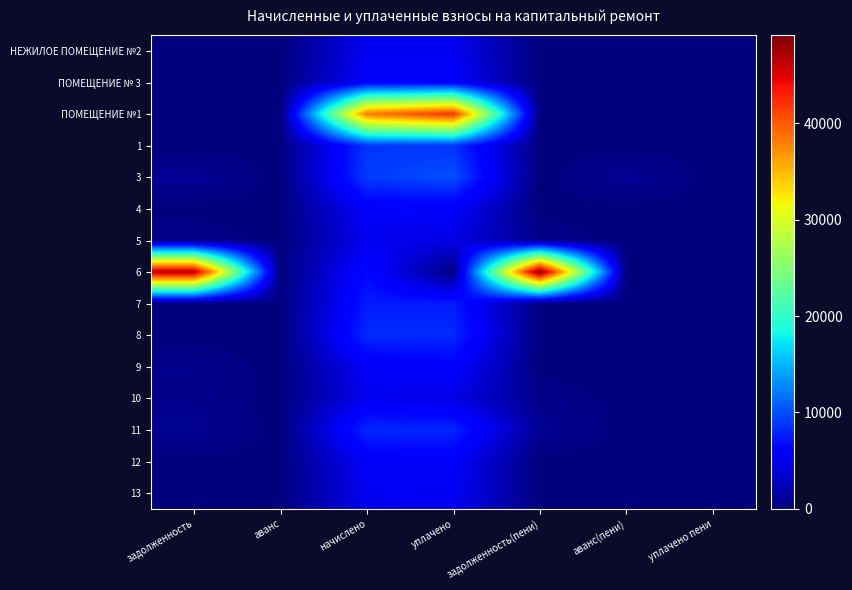

Reading left to right, transcribe all the data shown in this chart.

НЕЖИЛОЕ ПОМЕЩЕНИЕ №2: задолженность=0.0	аванс=0.0	начислено=4930.6	уплачено=4930.6	задолженность(пени)=0.0	аванс(пени)=0.0	уплачено пени=0.0
ПОМЕЩЕНИЕ № 3: задолженность=0.0	аванс=0.0	начислено=5633.3	уплачено=5633.3	задолженность(пени)=0.0	аванс(пени)=0.0	уплачено пени=0.0
ПОМЕЩЕНИЕ №1: задолженность=0.0	аванс=0.0	начислено=38338.6	уплачено=42265.6	задолженность(пени)=0.0	аванс(пени)=0.0	уплачено пени=50.7
1: задолженность=0.0	аванс=0.0	начислено=8732.2	уплачено=8732.2	задолженность(пени)=0.0	аванс(пени)=0.0	уплачено пени=0.0
3: задолженность=997.1	аванс=0.0	начислено=8974.1	уплачено=9971.2	задолженность(пени)=0.0	аванс(пени)=997.1	уплачено пени=0.0
4: задолженность=0.0	аванс=0.0	начислено=5518.1	уплачено=5518.1	задолженность(пени)=0.0	аванс(пени)=0.0	уплачено пени=0.0
5: задолженность=540.2	аванс=0.0	начислено=4861.4	уплачено=4321.3	задолженность(пени)=540.2	аванс(пени)=0.0	уплачено пени=0.0
6: задолженность=46924.9	аванс=0.0	начислено=6531.8	уплачено=0.0	задолженность(пени)=49102.2	аванс(пени)=0.0	уплачено пени=0.0
7: задолженность=0.0	аванс=0.0	начислено=7465.0	уплачено=7465.0	задолженность(пени)=0.0	аванс(пени)=0.0	уплачено пени=0.0
8: задолженность=0.0	аванс=0.0	начислено=8190.7	уплачено=8190.7	задолженность(пени)=0.0	аванс(пени)=0.0	уплачено пени=0.0
9: задолженность=597.8	аванс=0.0	начислено=5379.8	уплачено=5930.9	задолженность(пени)=0.0	аванс(пени)=0.0	уплачено пени=4.9
10: задолженность=547.8	аванс=0.0	начислено=4930.6	уплачено=4382.7	задолженность(пени)=547.8	аванс(пени)=0.0	уплачено пени=0.0
11: задолженность=912.8	аванс=0.0	начислено=8087.0	уплачено=8016.8	задолженность(пени)=912.8	аванс(пени)=0.0	уплачено пени=0.0
12: задолженность=0.0	аванс=0.0	начислено=5449.0	уплачено=5449.0	задолженность(пени)=0.0	аванс(пени)=0.0	уплачено пени=0.0
13: задолженность=0.0	аванс=0.0	начислено=4942.1	уплачено=5124.8	задолженность(пени)=0.0	аванс(пени)=0.0	уплачено пени=23.9